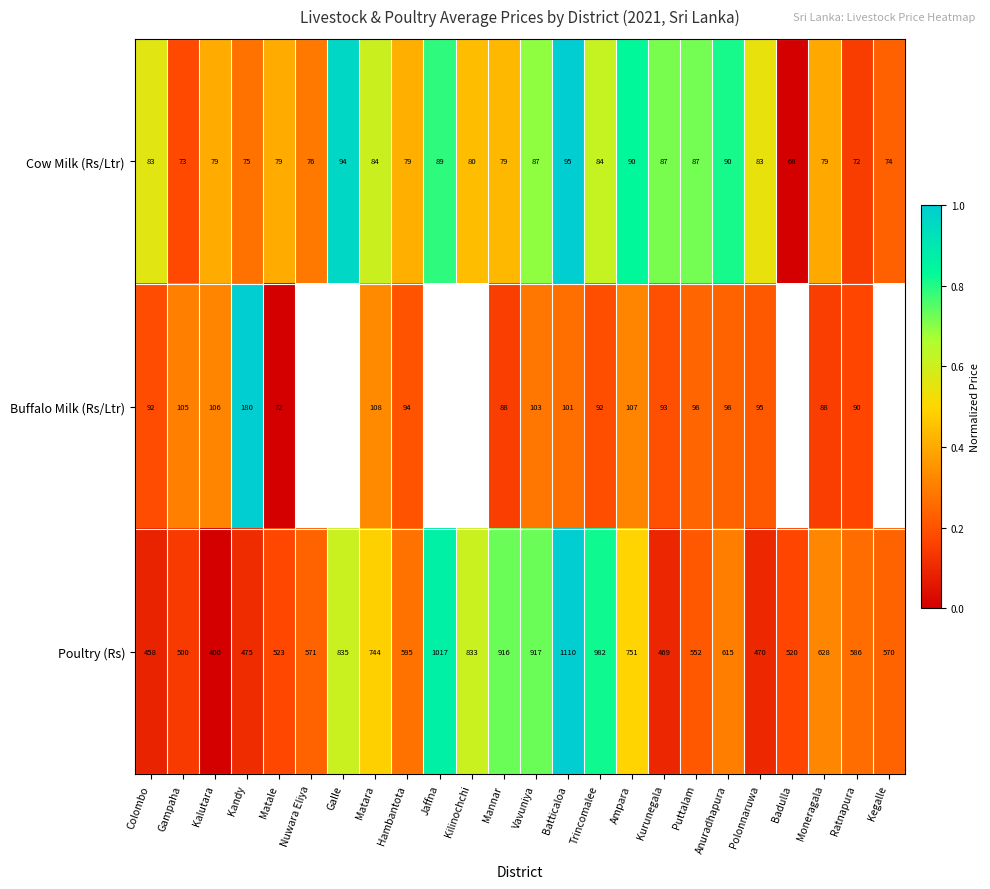

Is the value of Cow Milk (Rs/Ltr) at Batticaloa greater than the value of Poultry (Rs) at Anuradhapura?

No